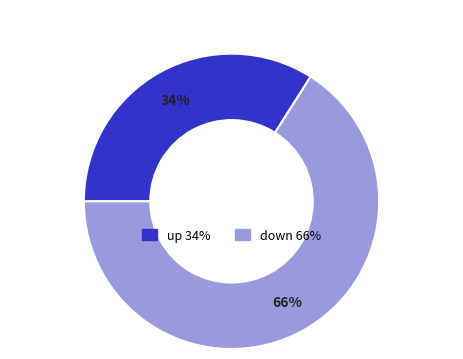

Does down represent more than half of the total?

Yes